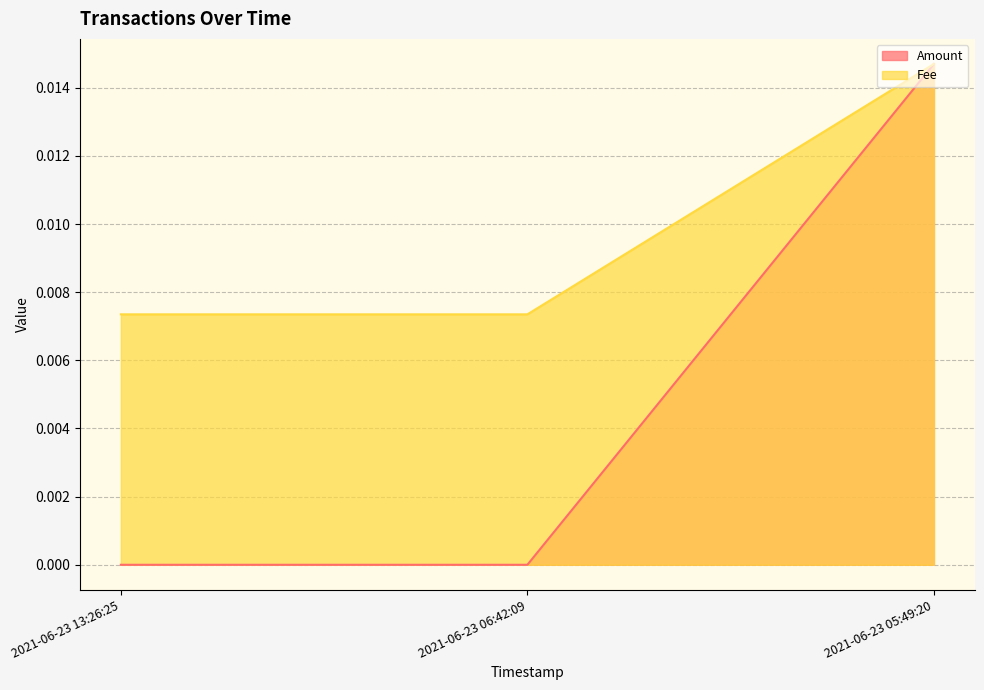

Rank the series by their maximum value, from lowest to highest.

Amount, Fee